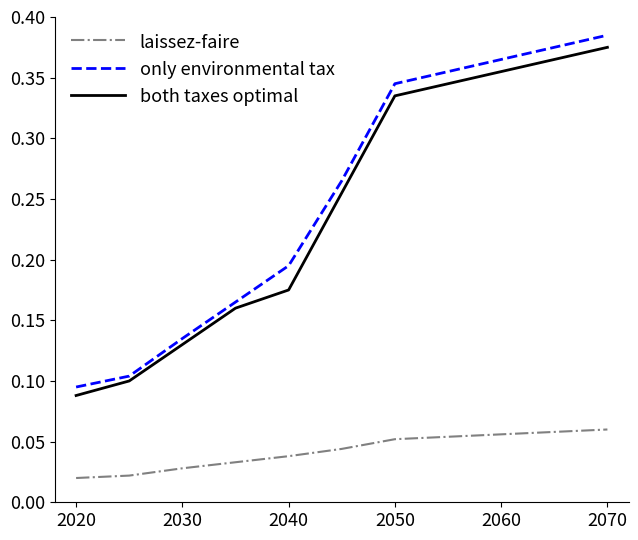

What is the sum of all both taxes optimal values?

1.6